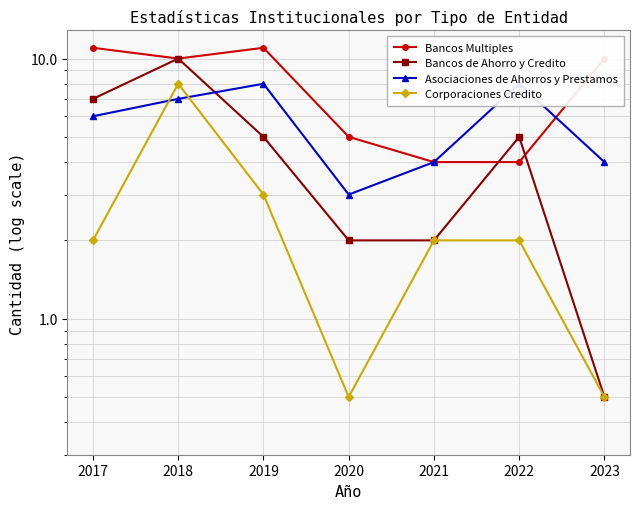

What is the value of the Bancos de Ahorro y Credito point at the 4th from the left?

2.0